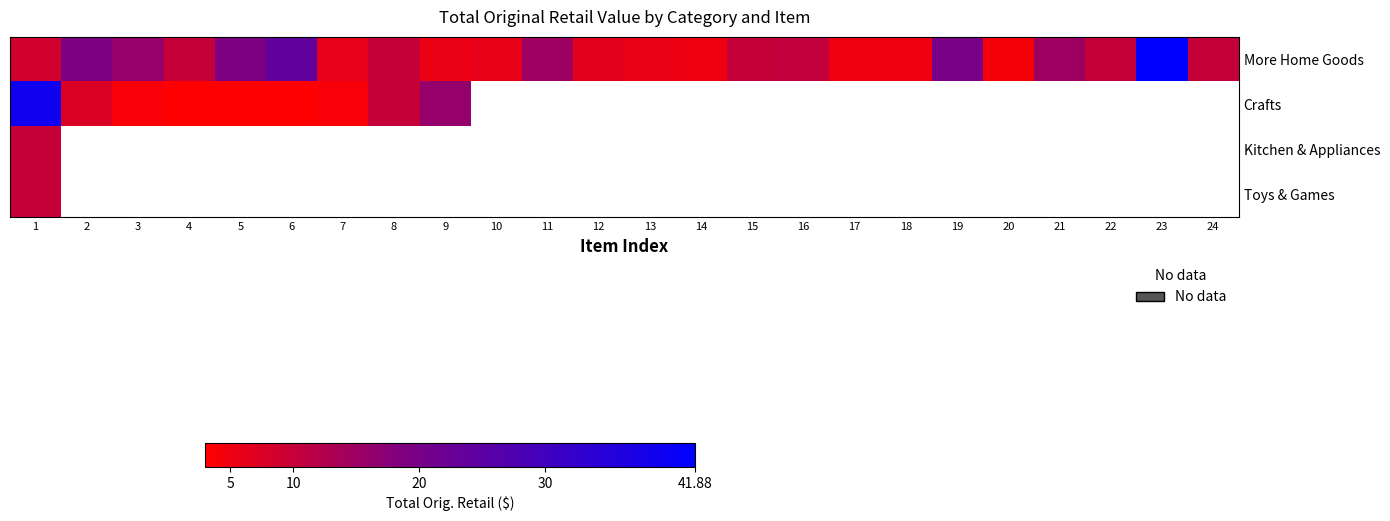

Which label corresponds to the largest value in the chart?

23